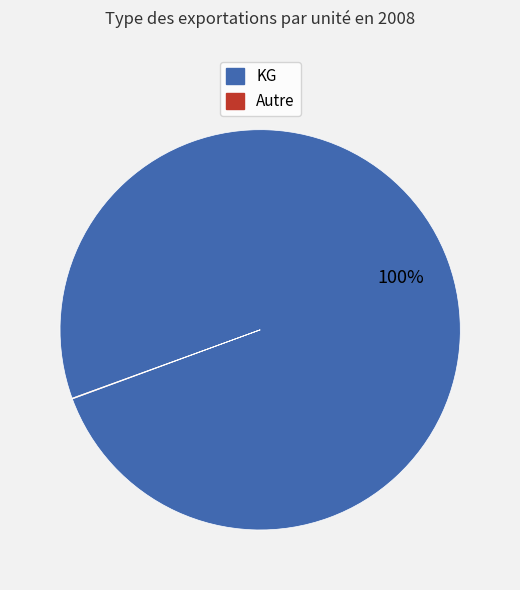

To the nearest percent, what is the difference between the largest and smallest slice percentages?

100%